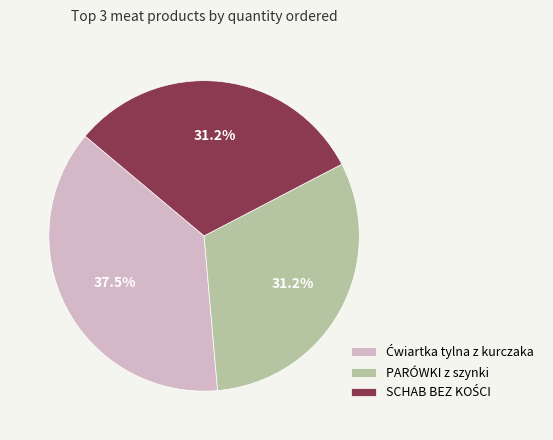

Is there any slice that represents more than half of the pie?

No